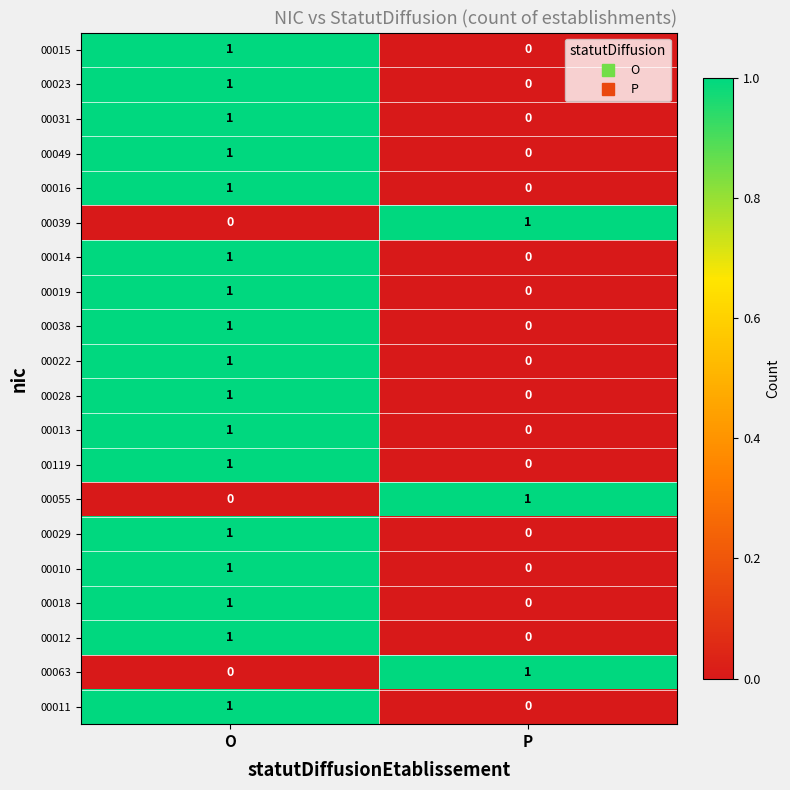

At which label is 00010 closest to 0?

P